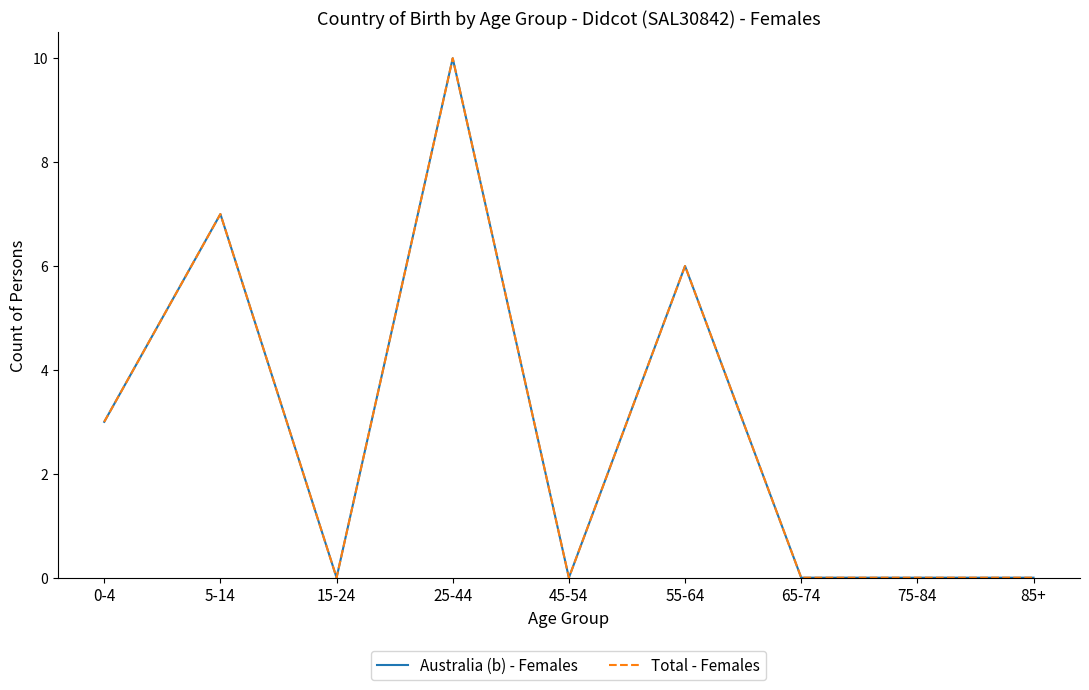

The value of Total - Females at 55-64 is 6. True or false?

True